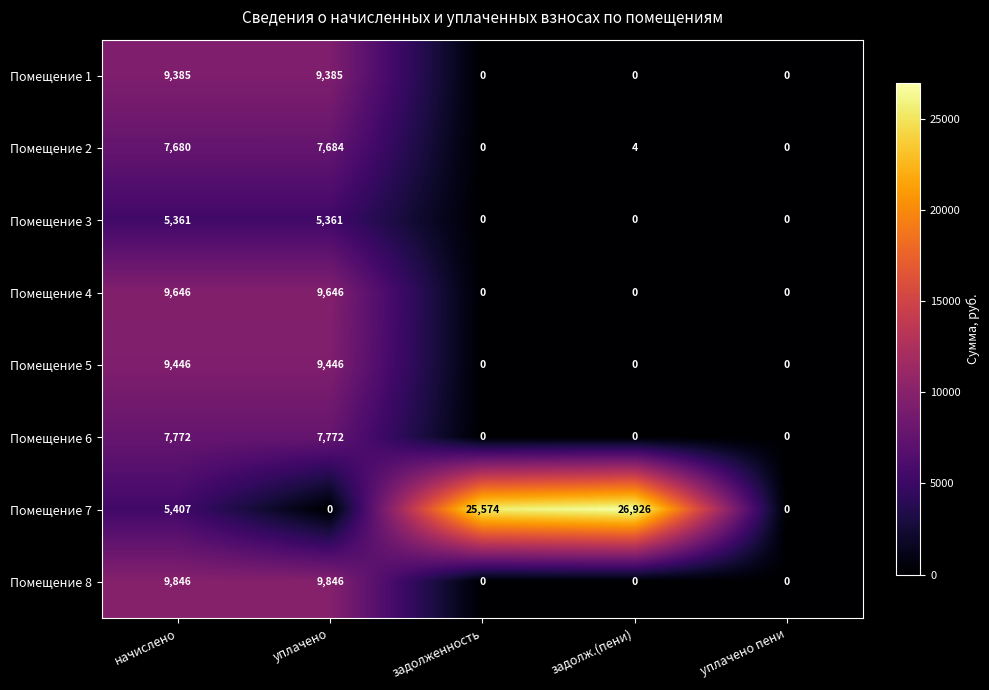

How many values in the Помещение 5 series exceed 0?

2